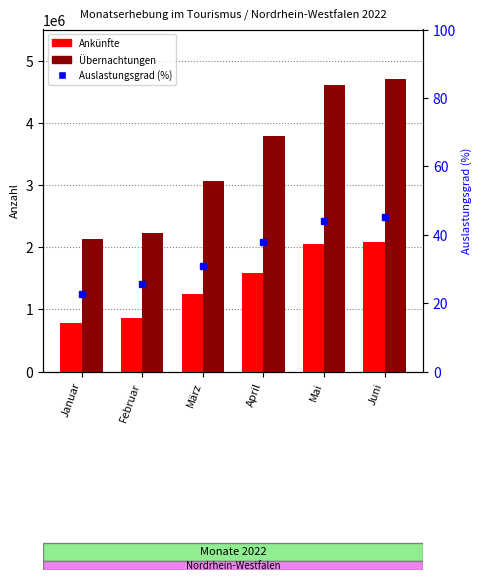

What is the average value of the Ankünfte series?

1433421.3